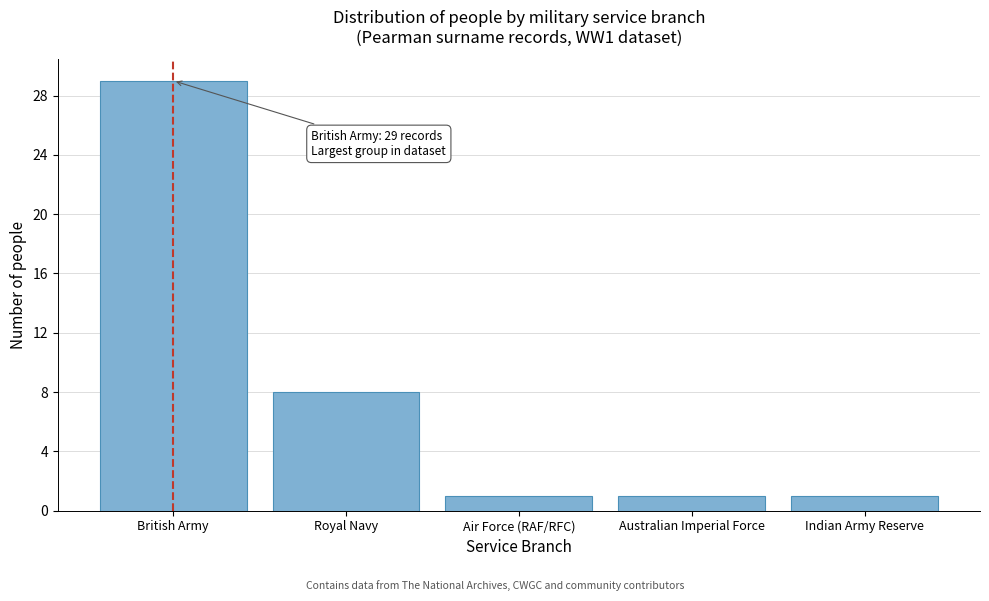

Reading left to right, list all the values displayed in this chart.

29	8	1	1	1